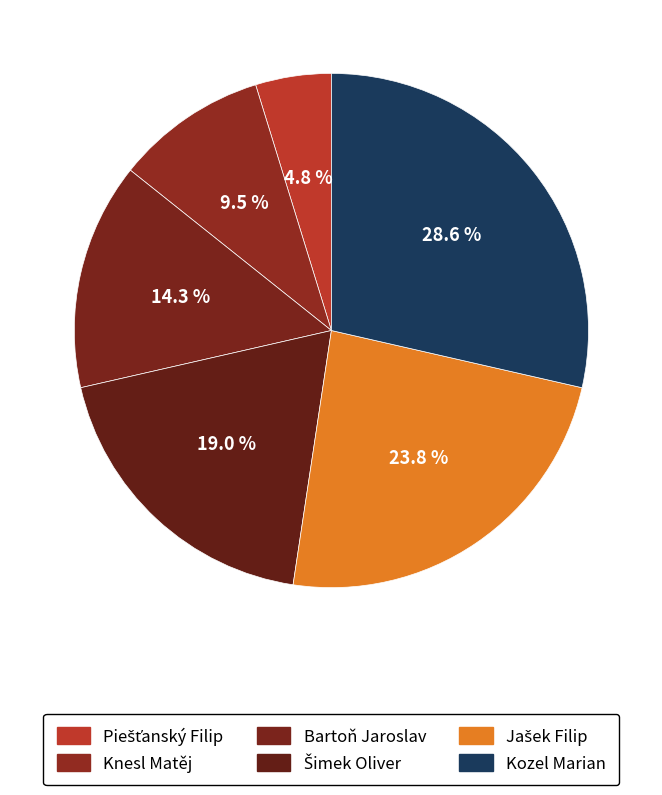

Approximately how many times larger is the value at Knesl Matěj compared to Bartoň Jaroslav?

0.7